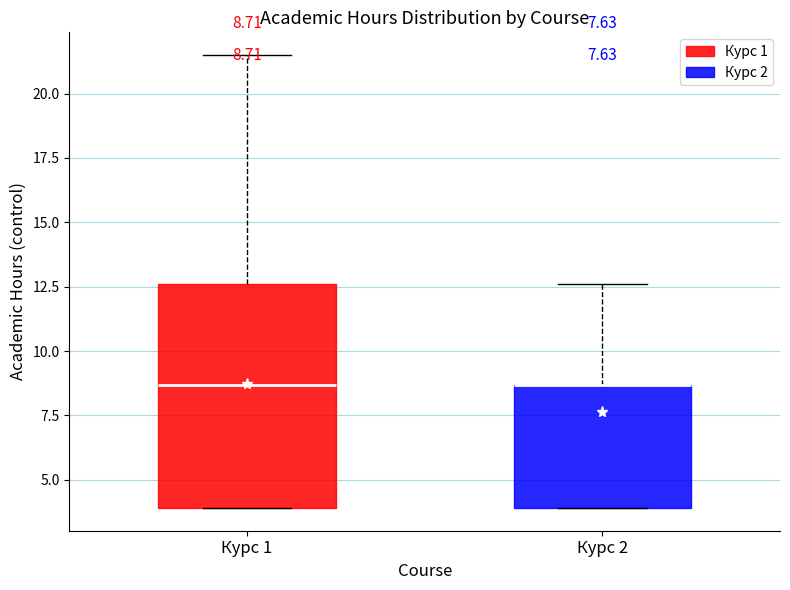

Which box is the tallest, from its lower edge to its upper edge?

Курс 1